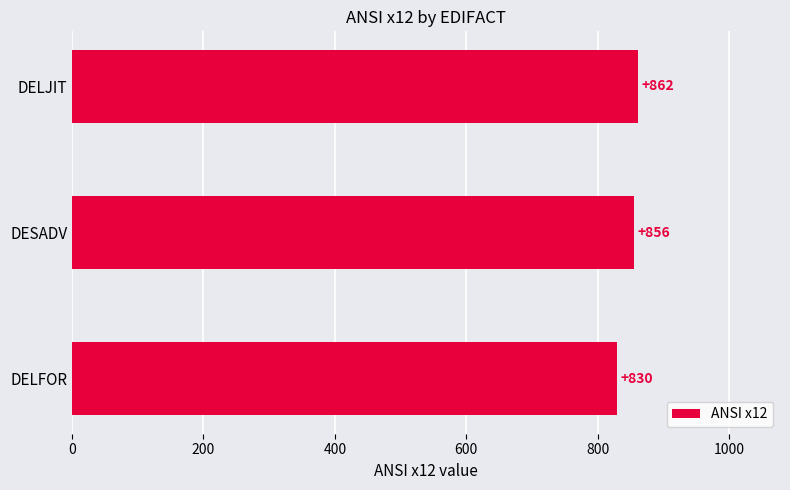

True or false: the data shows 830 at DELFOR.

True